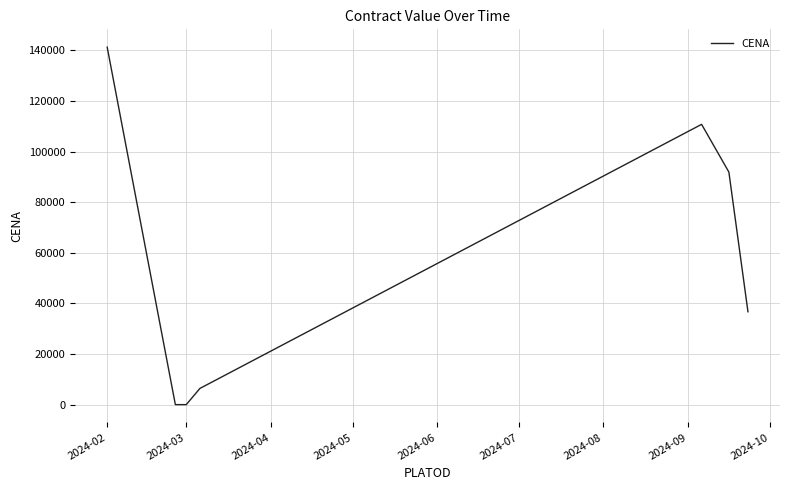

What is the sum of all values?

387066.5